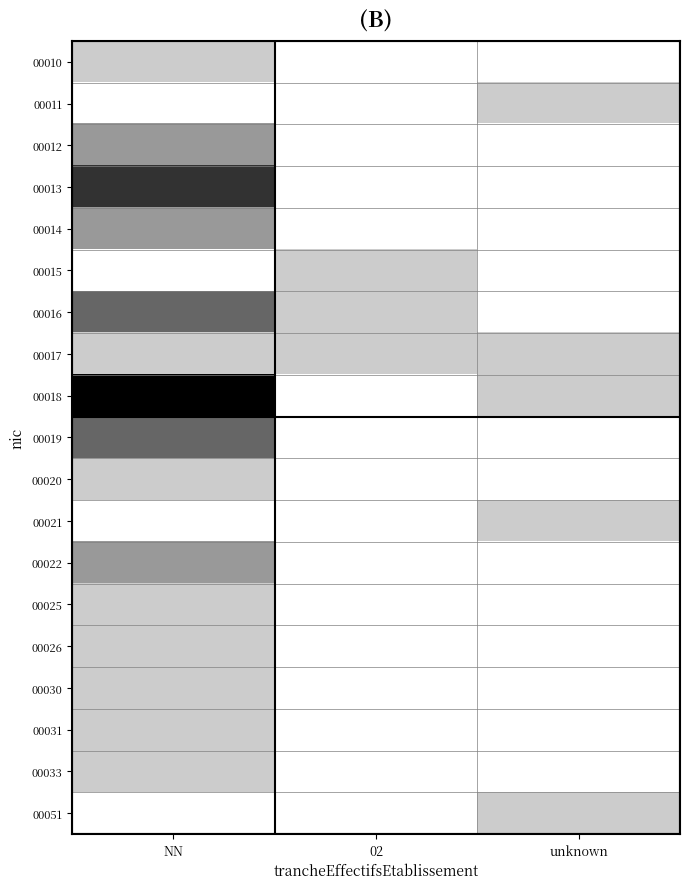

Which series has the largest total across all categories?

00018